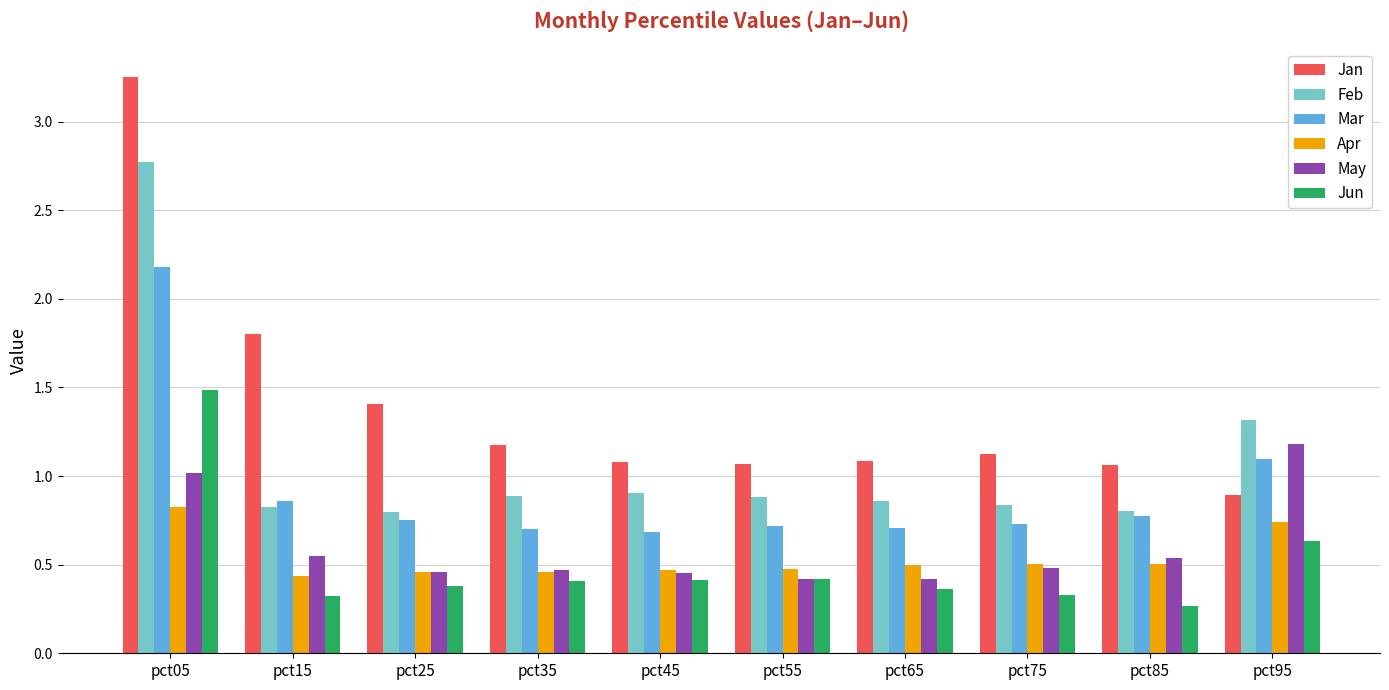

Is the value of Jun at pct25 greater than the value of May at pct65?

No